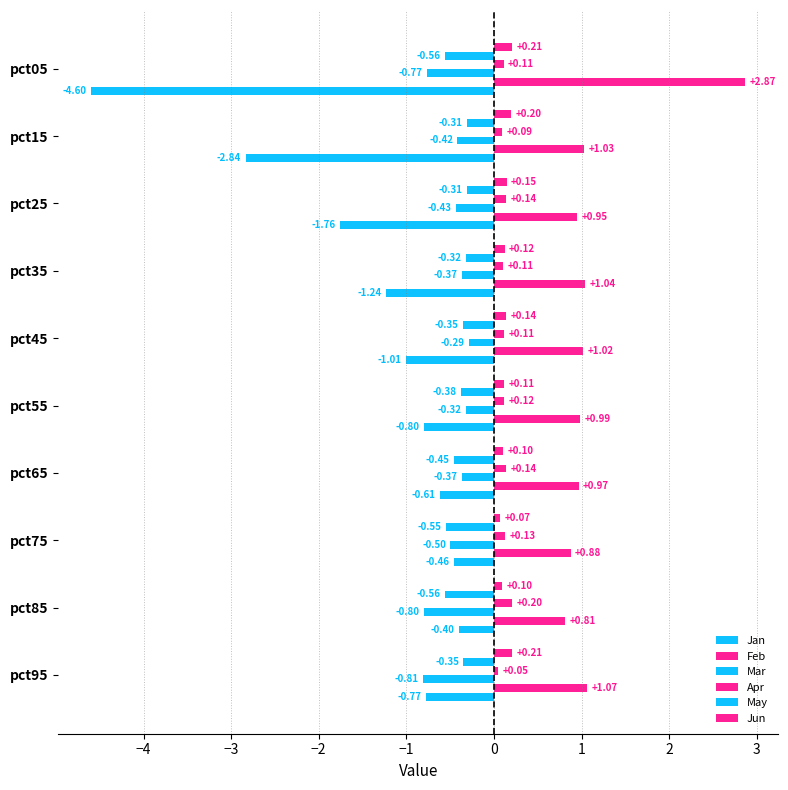

How many Jun values are between 0 and 1?

10